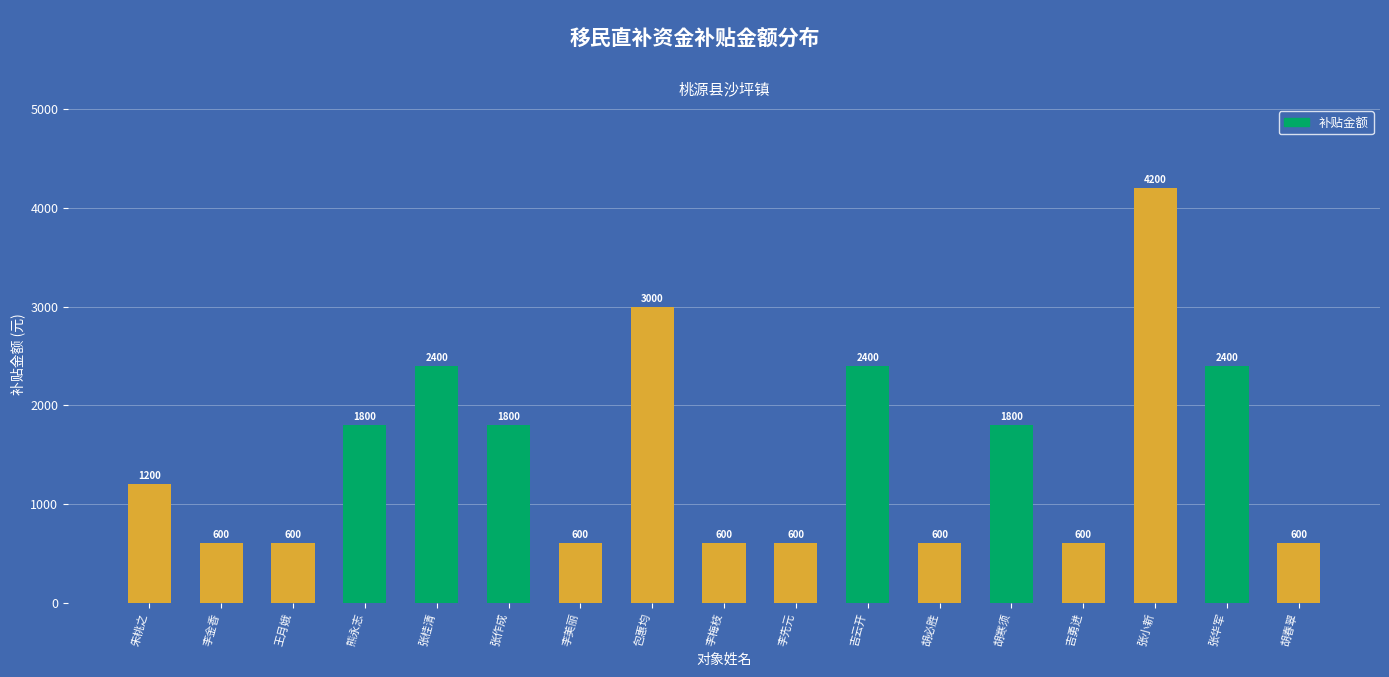

How many values are between 600 and 2400?

15